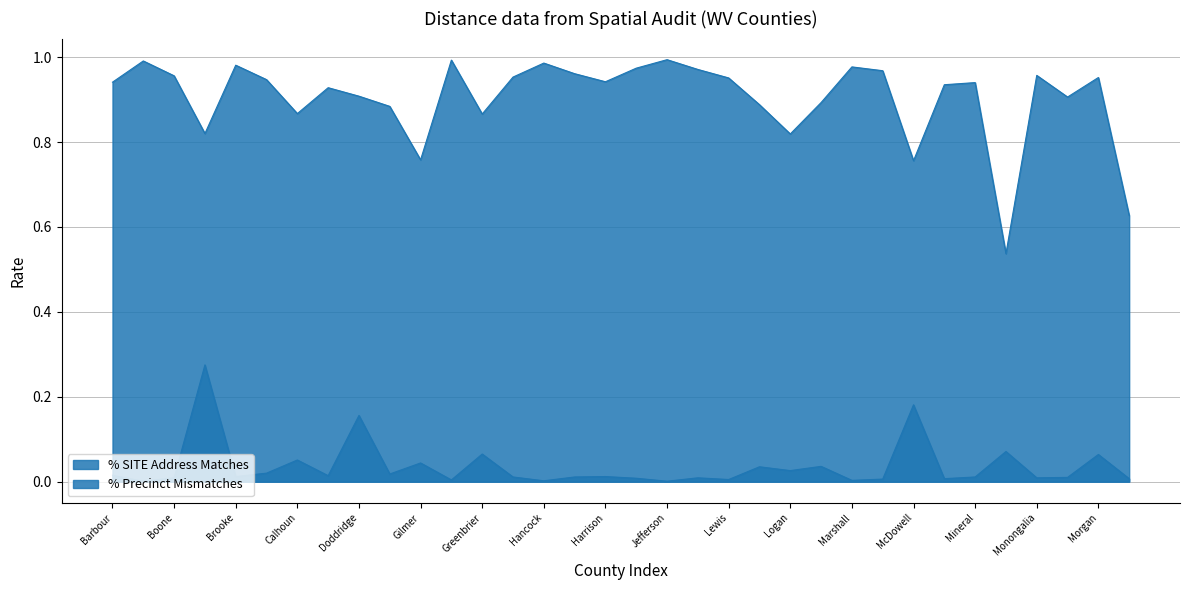

True or false: % Precinct Mismatches and % SITE Address Matches intersect in this chart.

False